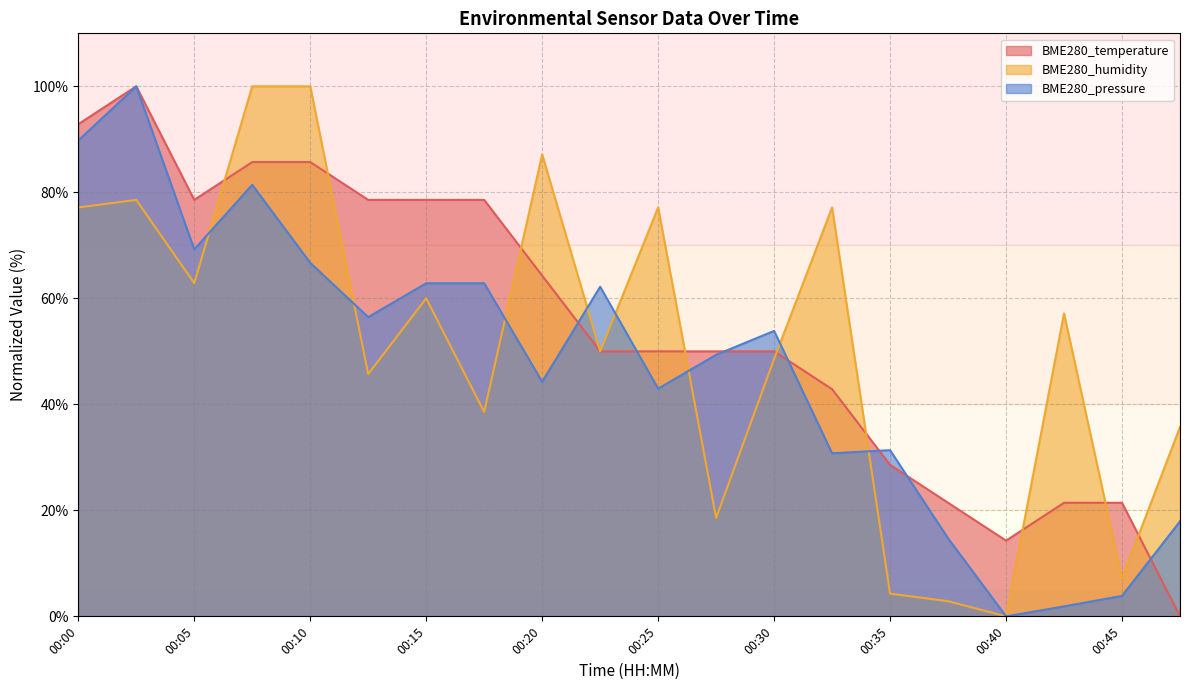

What is the sum of the BME280_humidity values at 00:33 and 00:43?

134.3